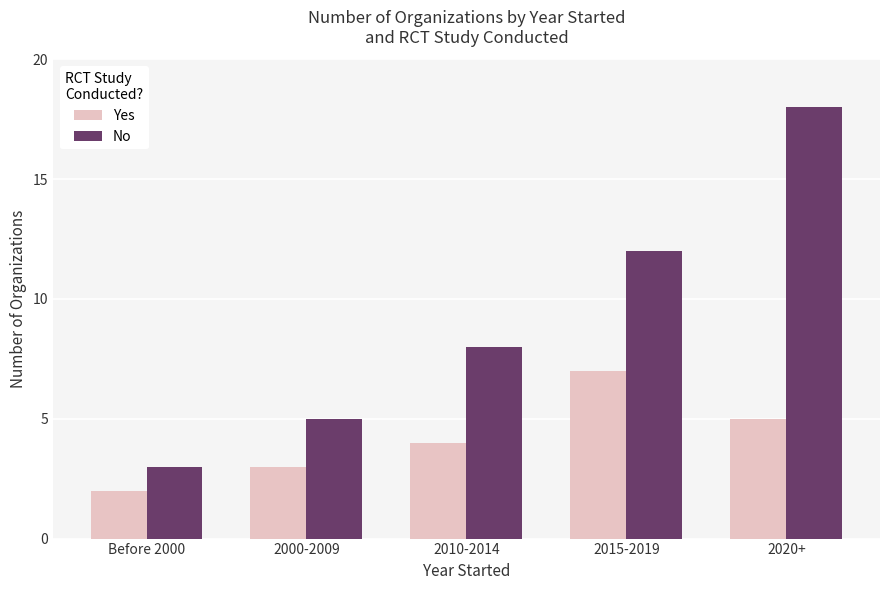

What is the maximum value for Yes?

7